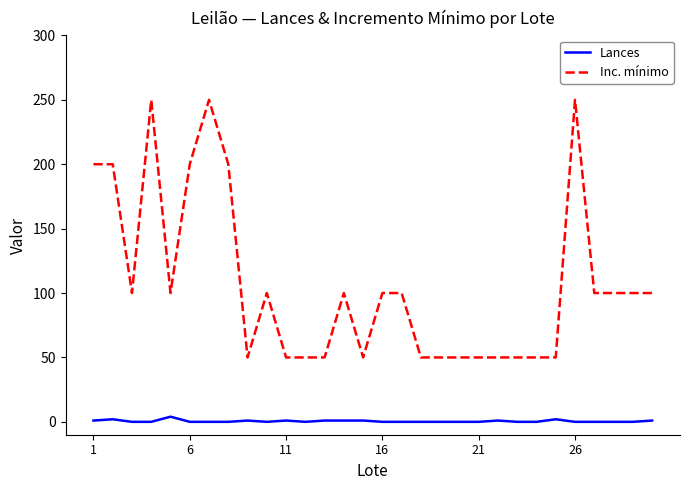

Does the chart display data point markers on the line(s)?

No